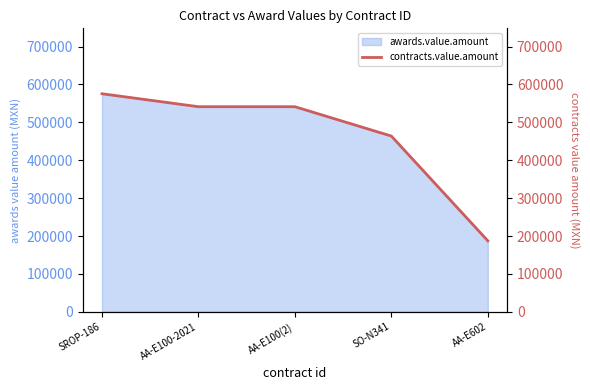

Which category has the highest value across all series?

SROP-186